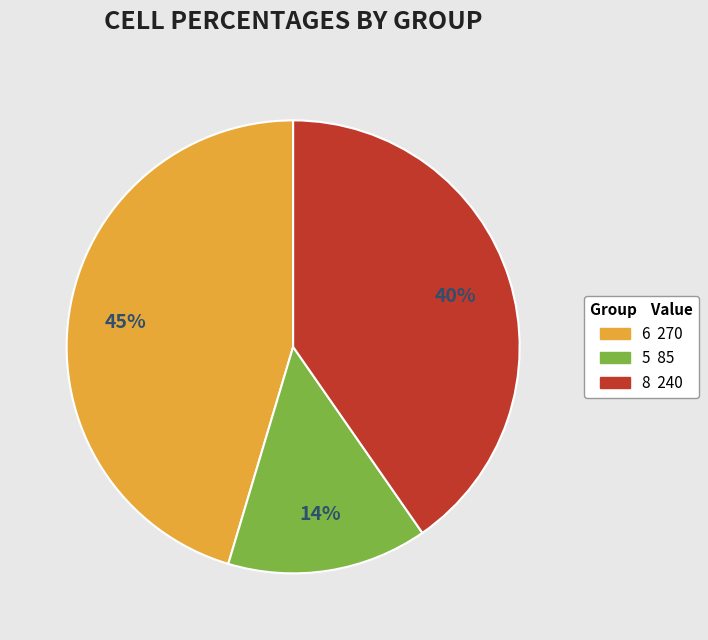

Is there any slice that represents more than half of the pie?

No